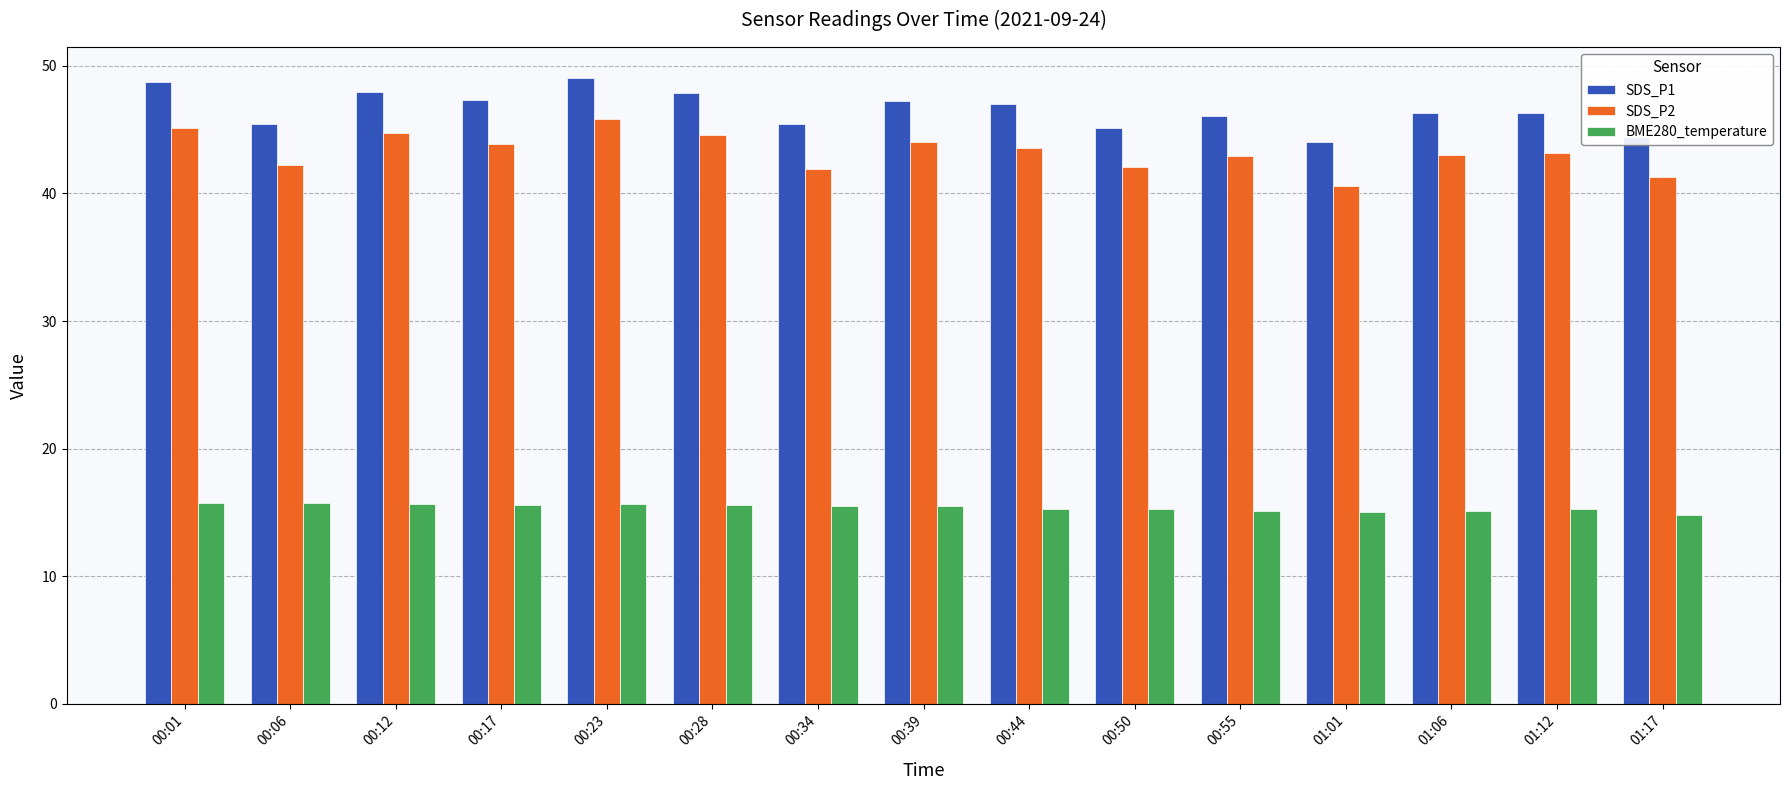

What is the value of the SDS_P2 bar at the 7th from the left?

41.9